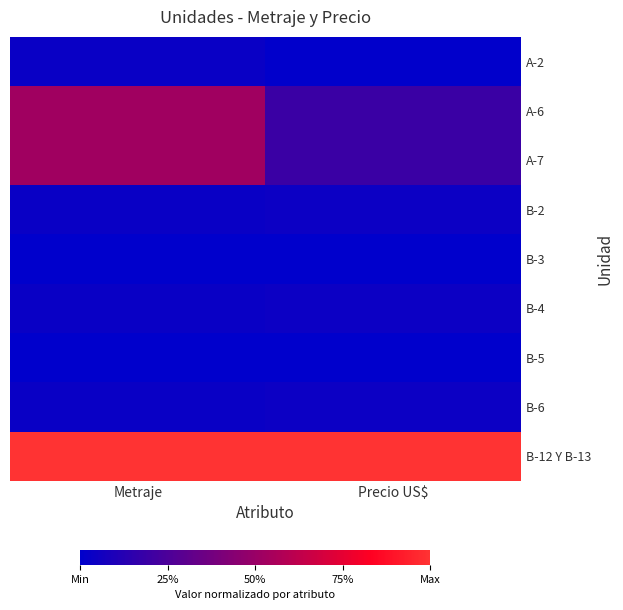

Which has a higher value, Metraje or Precio US$?

Metraje